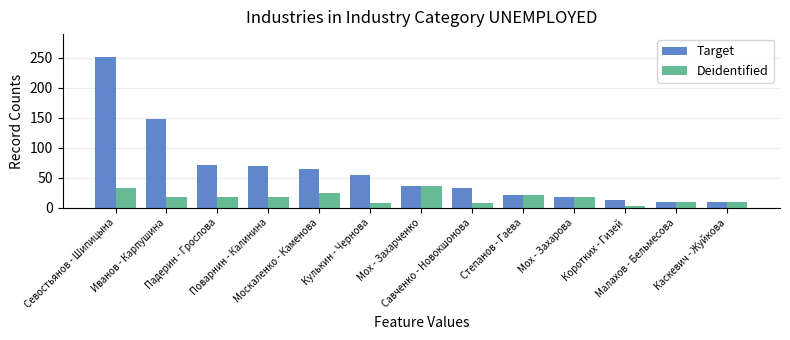

Which series changed the most between Мох - Захарченко and Коротких - Гизей?

Deidentified